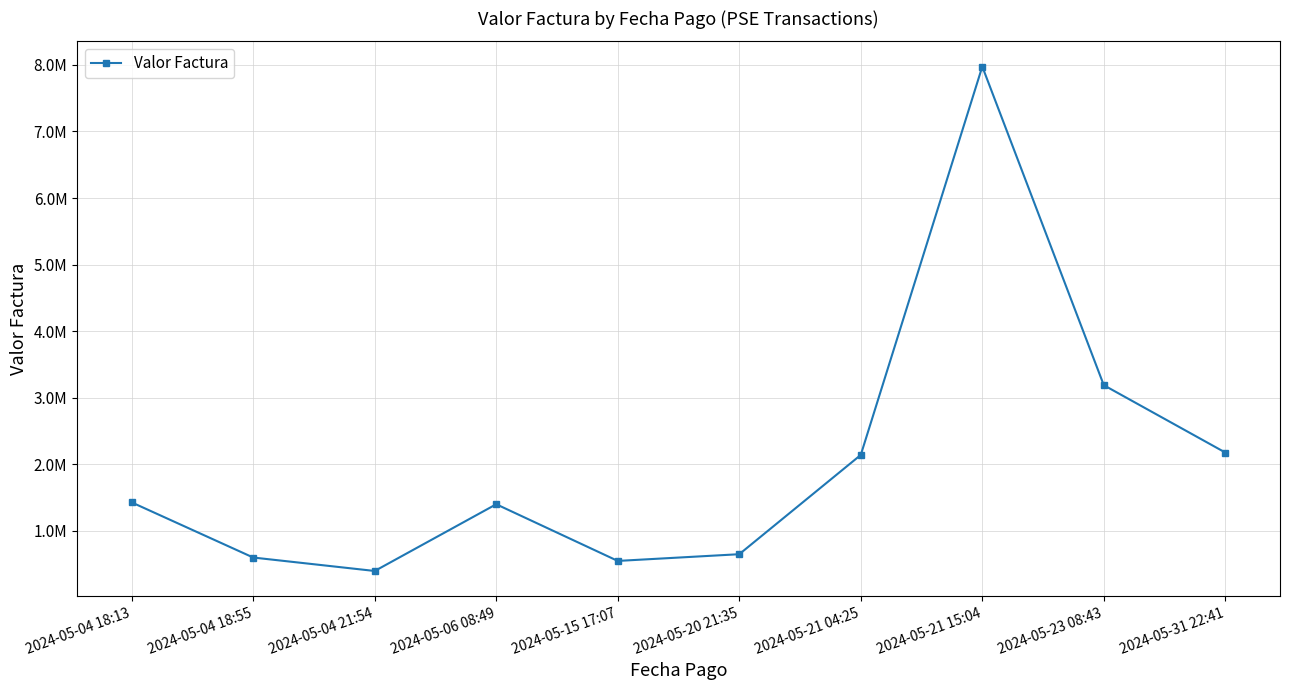

True or false: the data shows 1400511 at 2024-05-06 08:49.

True